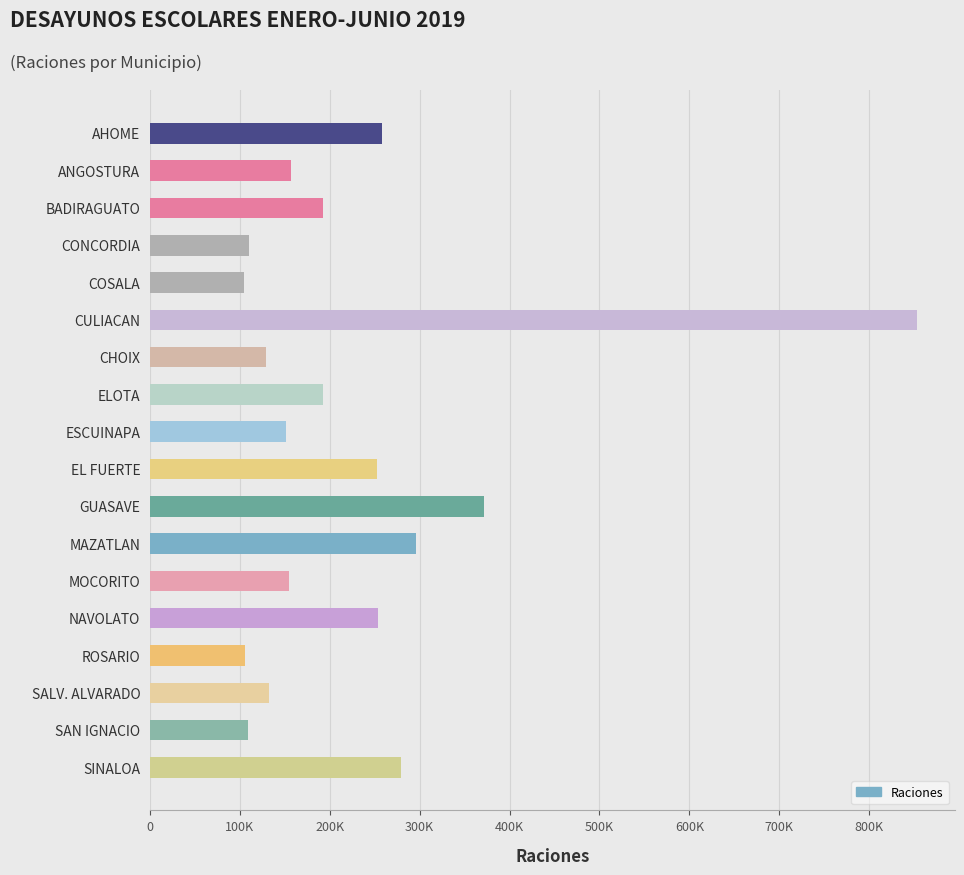

Are the bars horizontal?

Yes